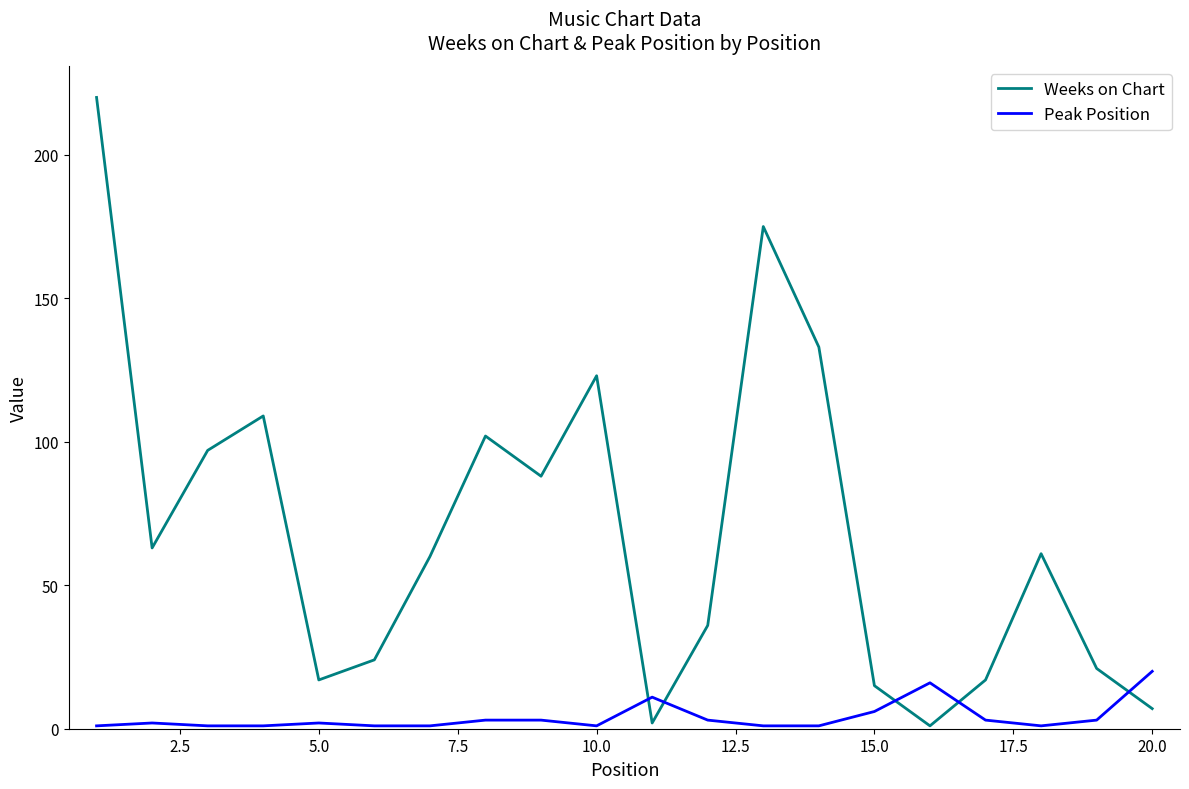

Reading left to right, list all the values displayed in this chart.

Weeks on Chart: 220	63	97	109	17	24	60	102	88	123	2	36	175	133	15	1	17	61	21	7
Peak Position: 1	2	1	1	2	1	1	3	3	1	11	3	1	1	6	16	3	1	3	20